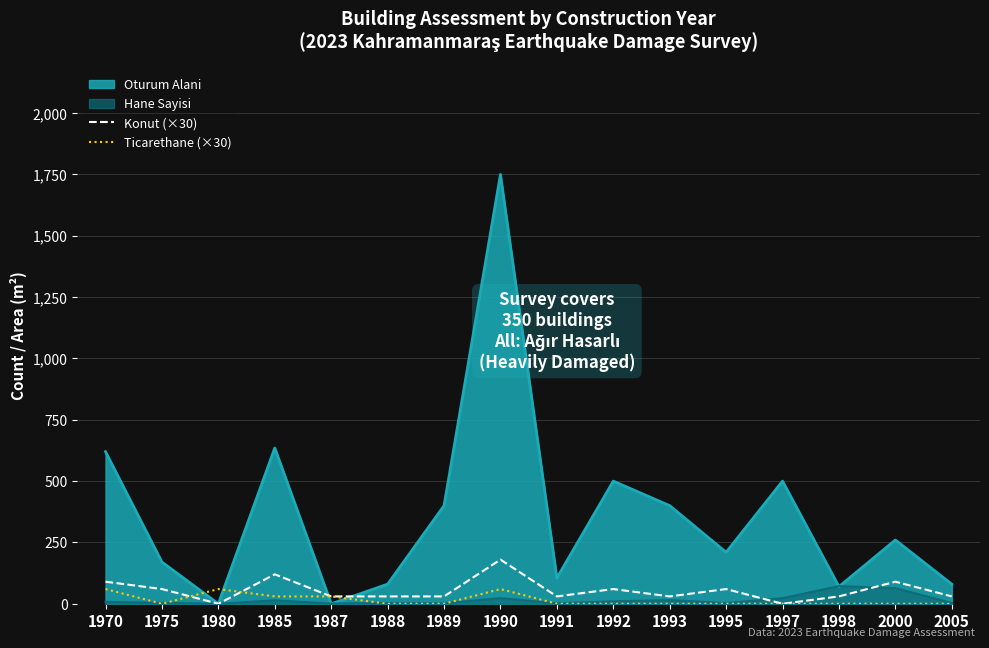

The value of Ticarethane (×30) at 1975 is 0. True or false?

True